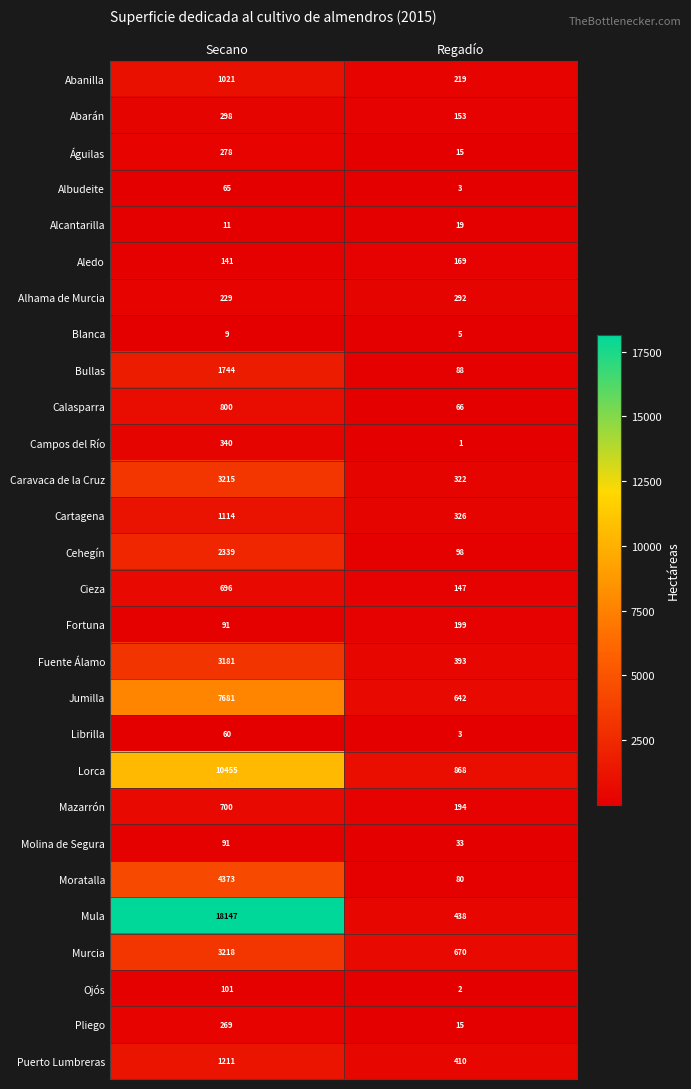

Which label corresponds to the largest value in the chart?

Secano